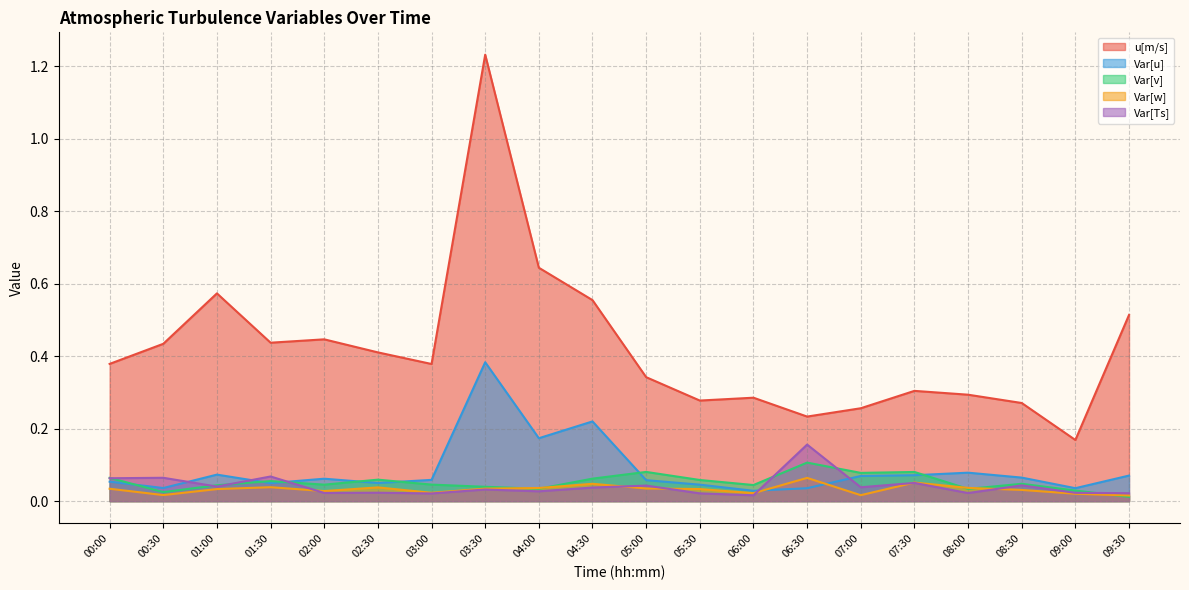

How many lines are shown in the chart?

5